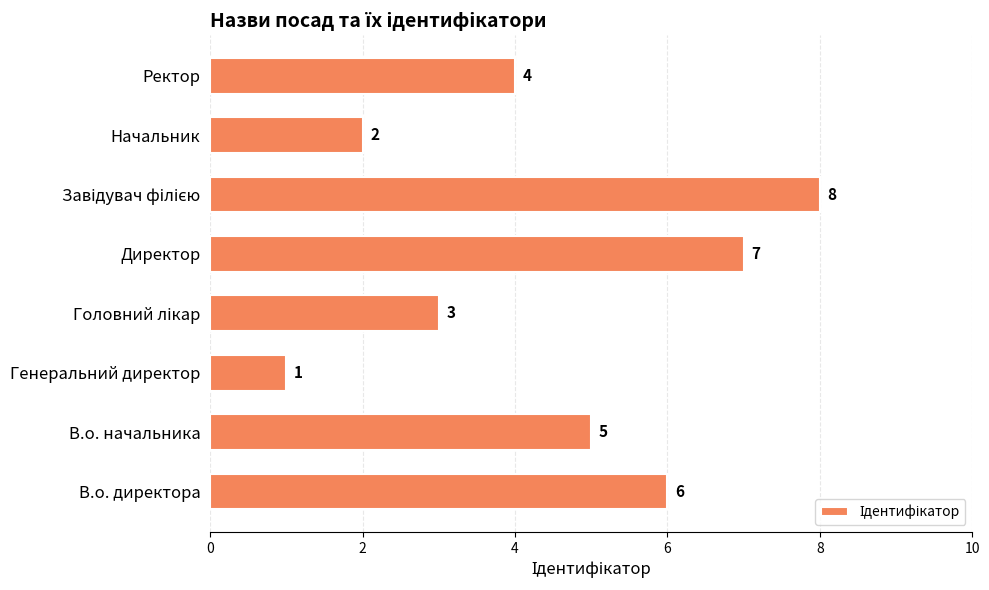

What is the smallest value displayed?

1